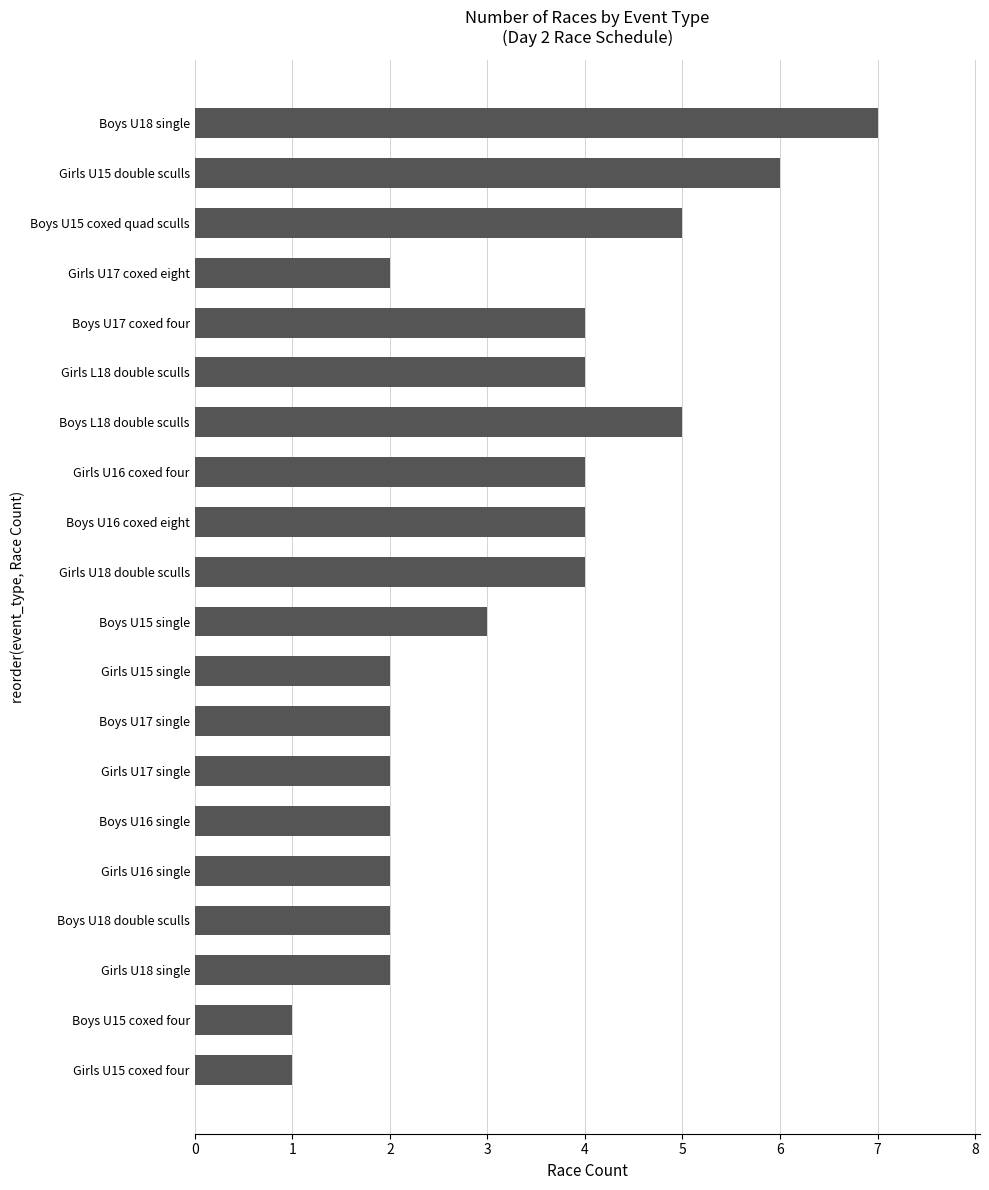

Are the bars grouped side by side (vs. stacked)?

No